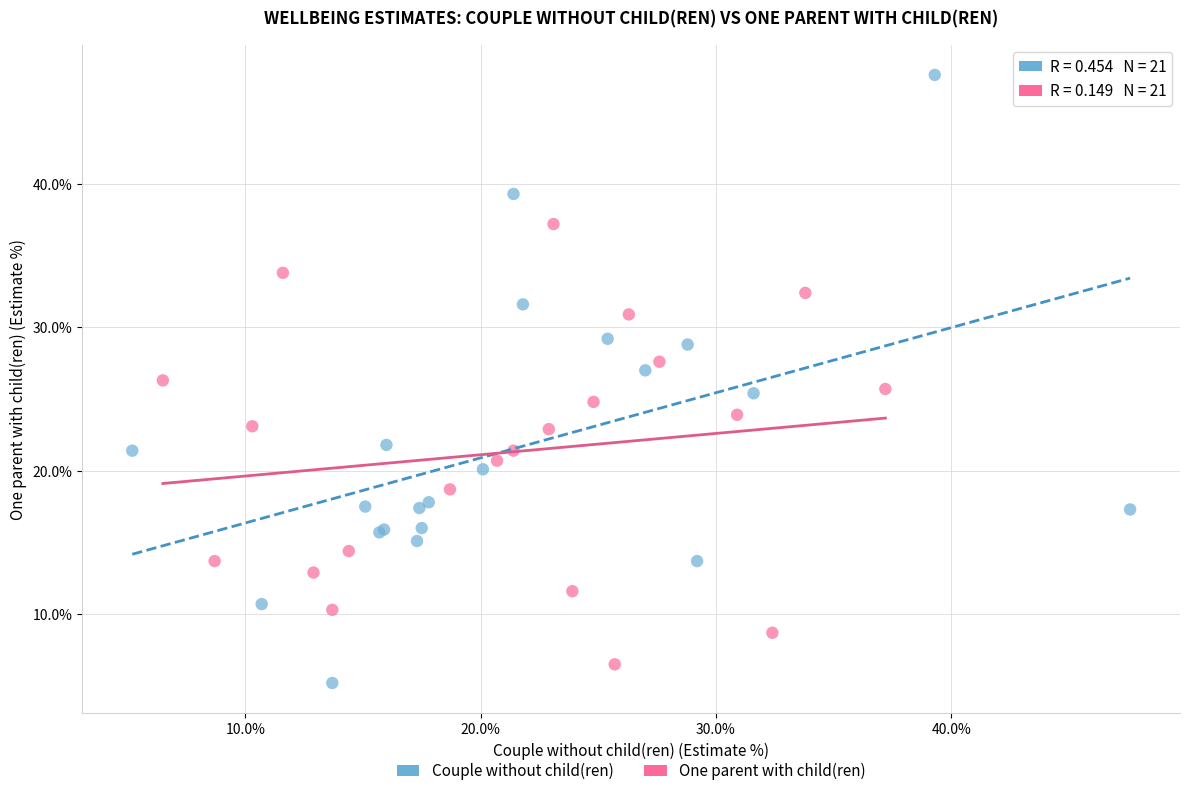

Which series contains the highest Y value?

Couple without child(ren)